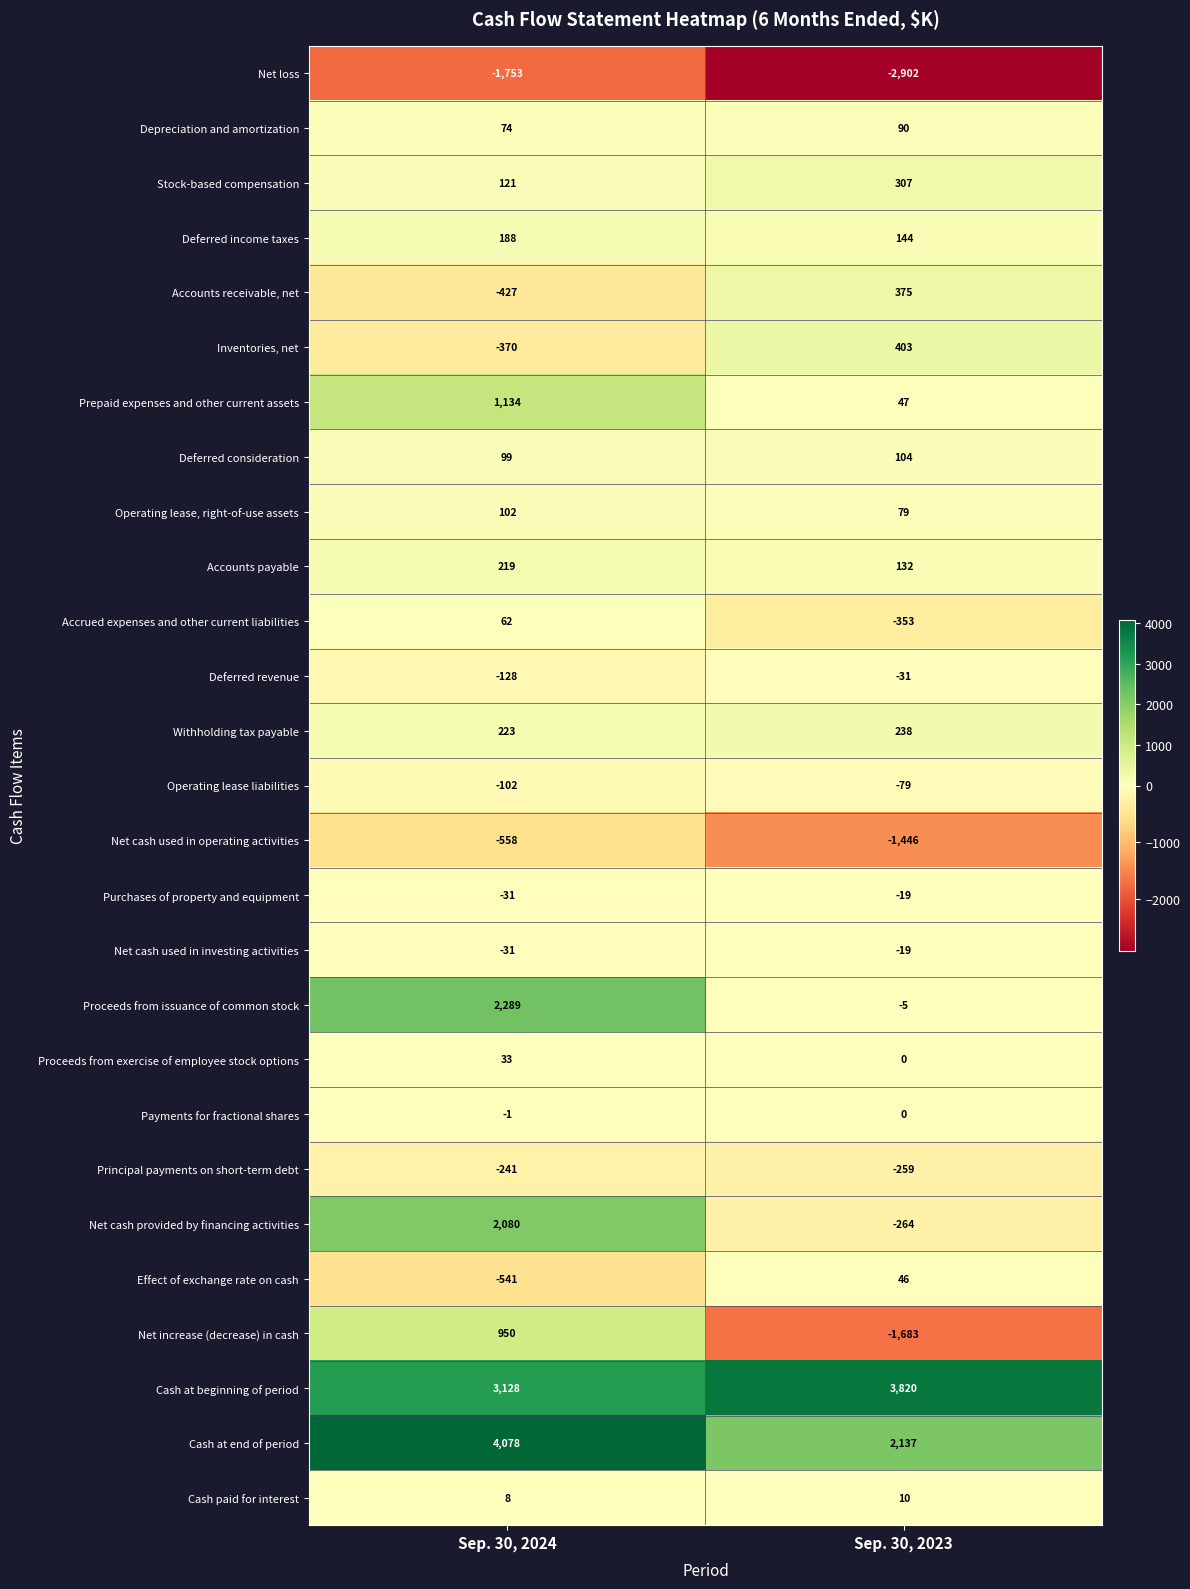

The value of Payments for fractional shares at Sep. 30, 2023 is 1. True or false?

False